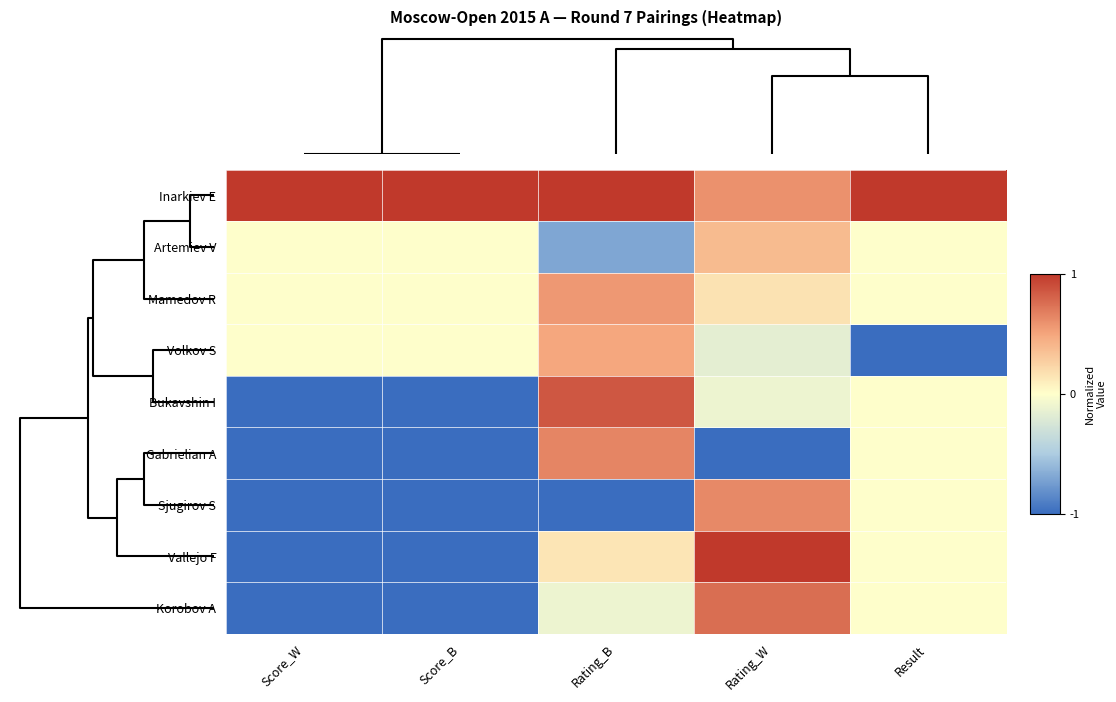

List the series in order of their peak value, highest first.

Inarkiev E, Vallejo F, Bukavshin I, Korobov A, Gabrielian A, Sjugirov S, Mamedov R, Volkov S, Artemiev V